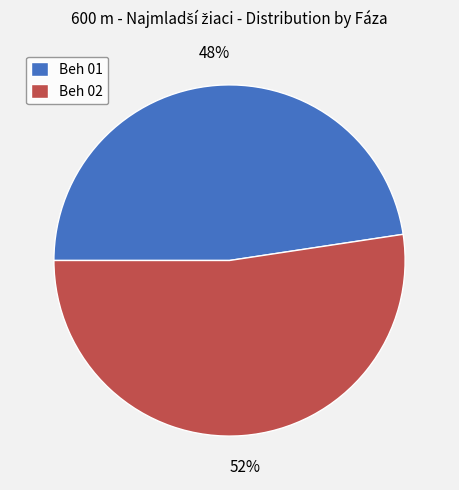

Rank the categories by value from highest to lowest.

Beh 02, Beh 01